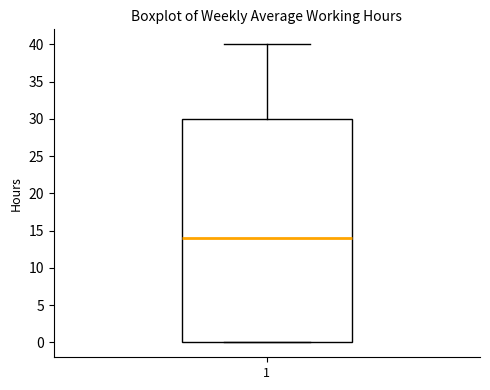

Read this box plot against the y-axis: the position of the median line, the range covered by the box, and the ends of both whiskers. The values are not printed on the chart, so give them approximately, as read against the axis.

median 14, box 0 to 30, whiskers 0 to 40